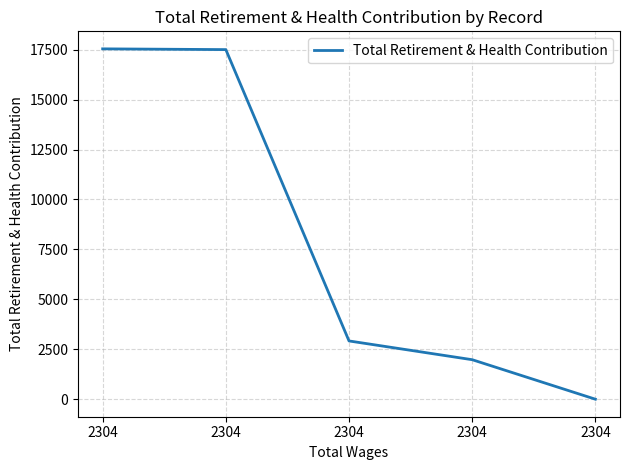

What is the difference between the values at 2304 and 2304?

17504